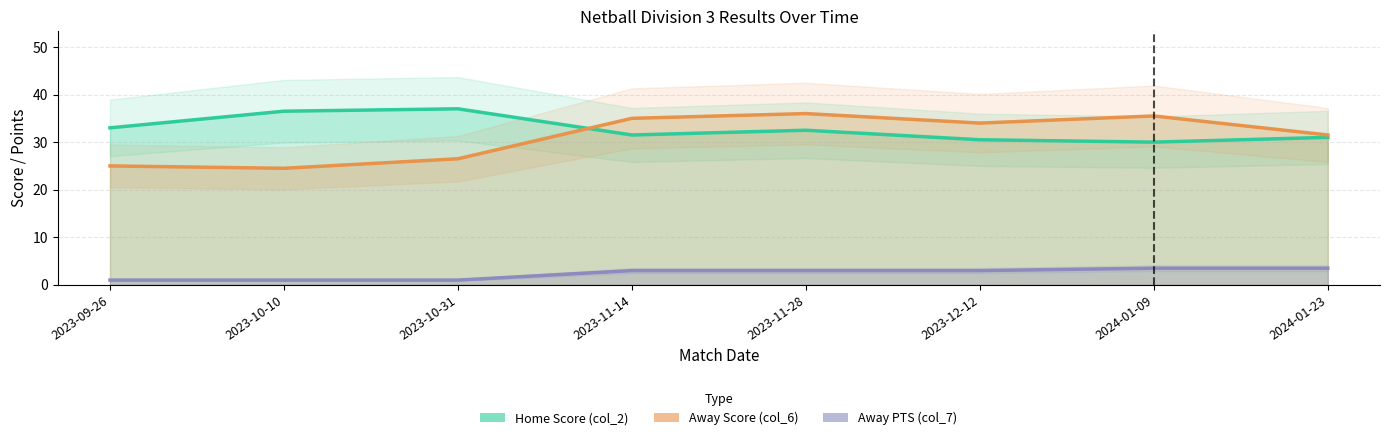

What position from the left is 2023-10-10?

2